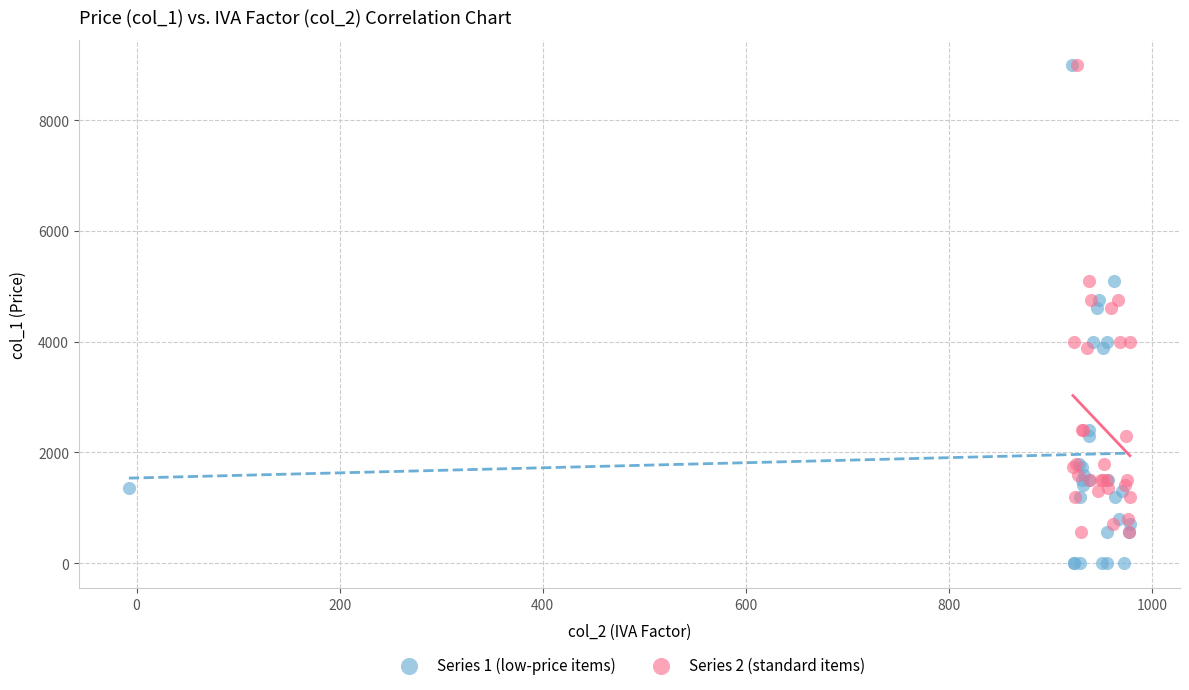

Which series has the widest spread of Y values?

Series 1 (low-price items)